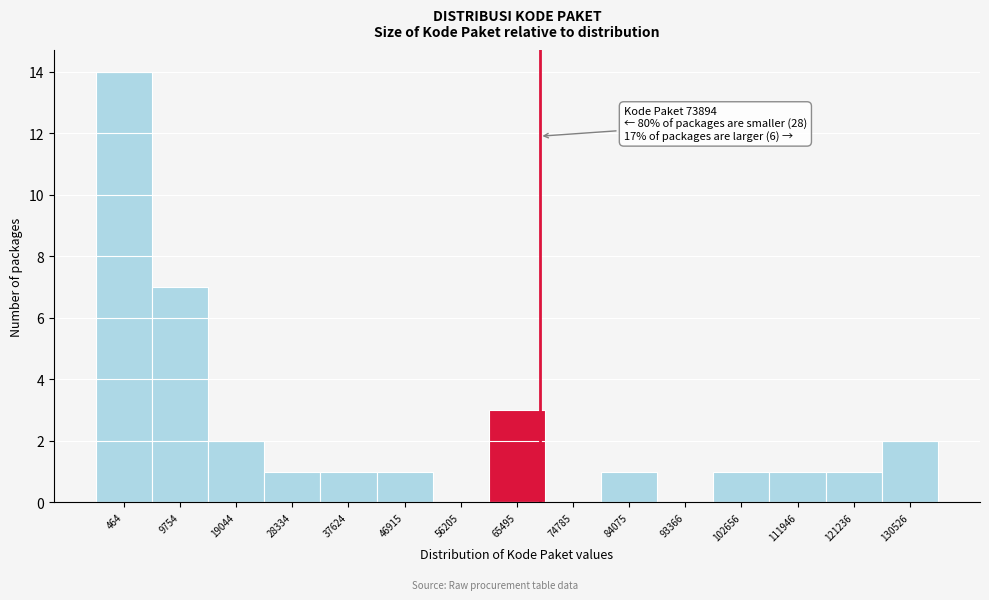

Reading left to right, extract all data points from this chart.

464=14	9754=7	19044=2	28334=1	37624=1	46915=1	56205=0	65495=3	74785=0	84075=1	93366=0	102656=1	111946=1	121236=1	130526=2